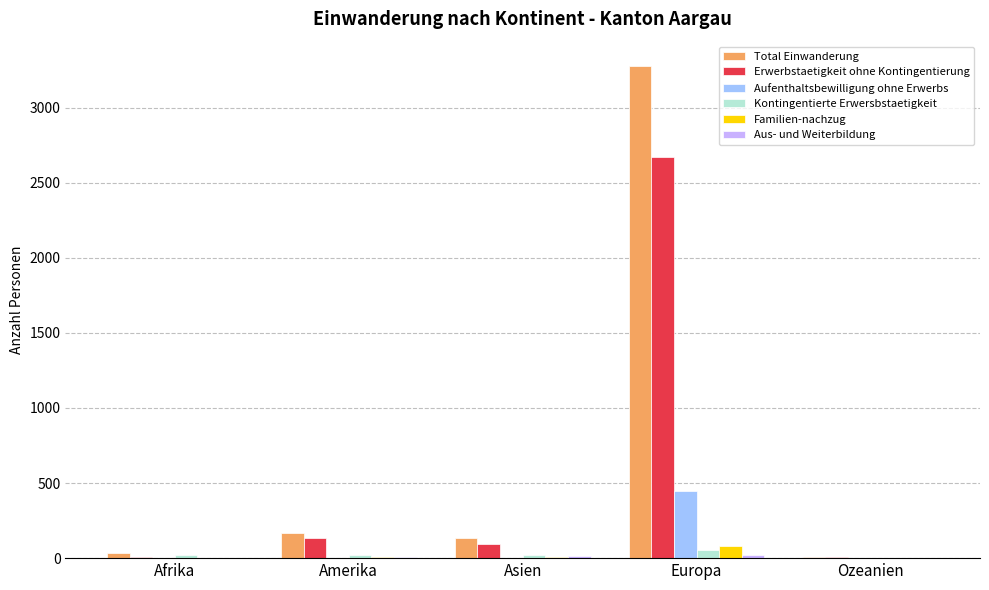

Which series has the widest spread of values?

Total Einwanderung